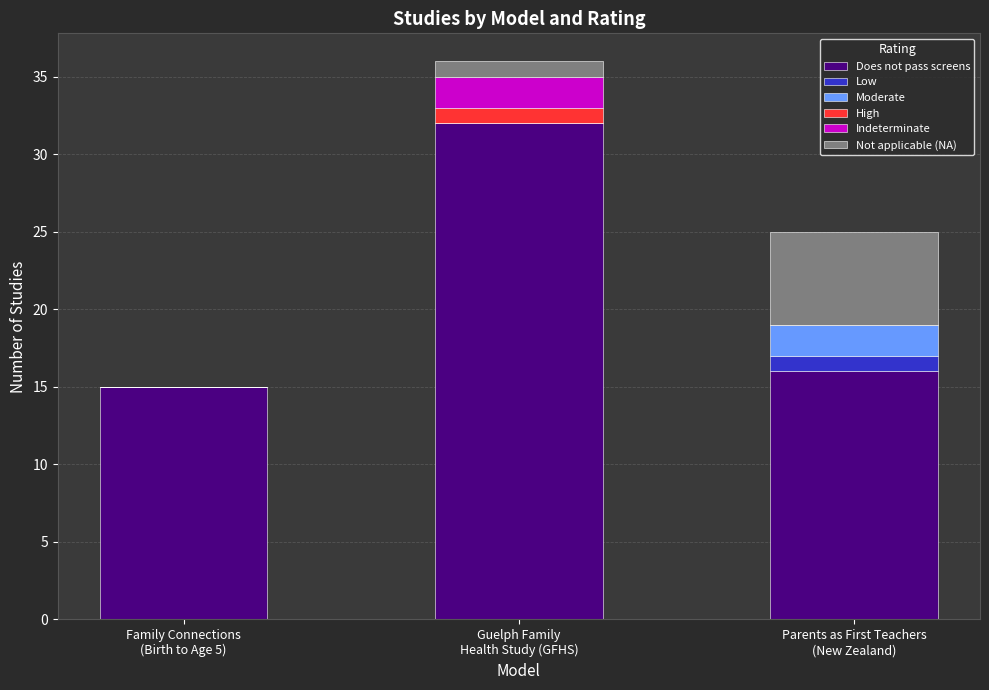

What is the highest value of the Does not pass screens series?

32